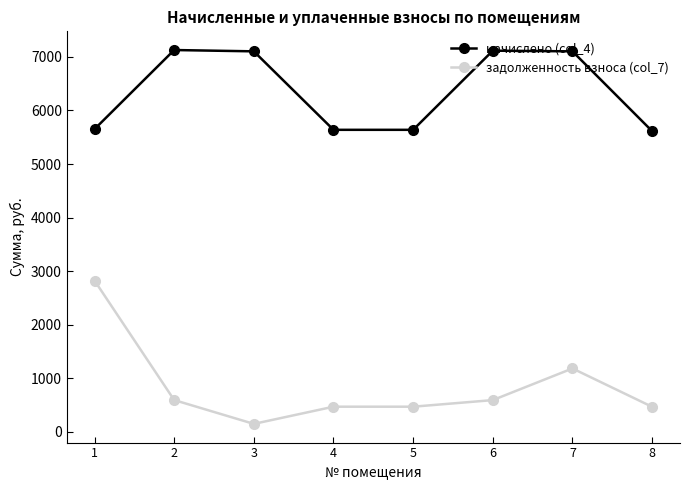

How many lines are shown in the chart?

2